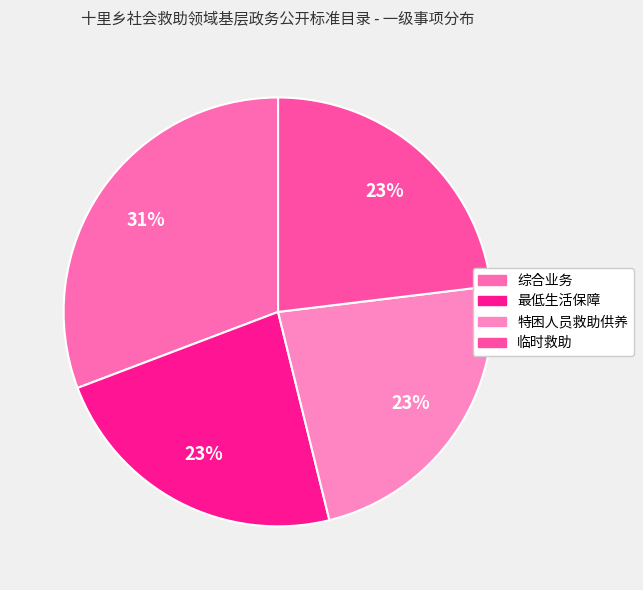

To the nearest percent, what percentage of the pie is 最低生活保障?

23%